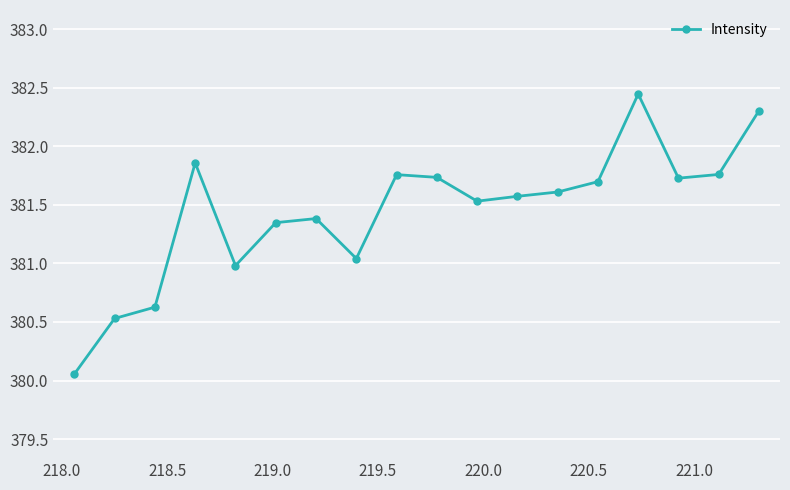

True or false: the data has more than 0 interior local peaks.

True